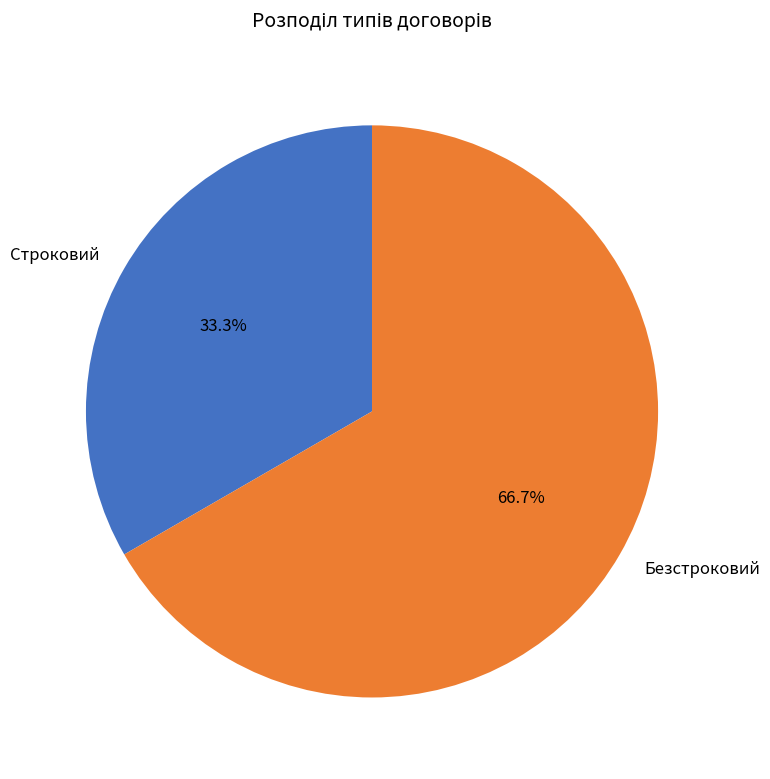

Which slice is the largest?

Безстроковий